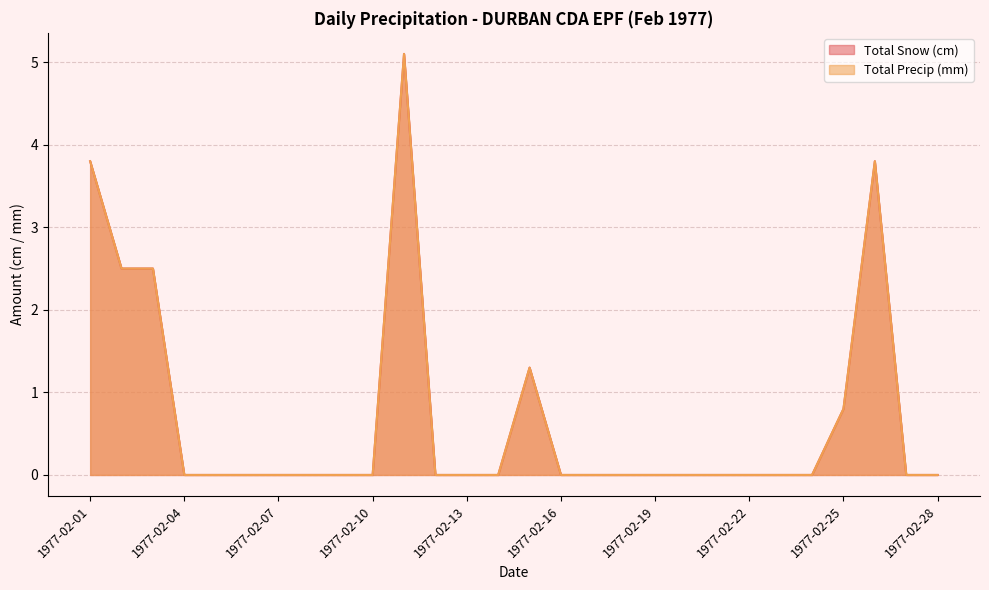

Which category has the lowest value across all series?

1977-02-04